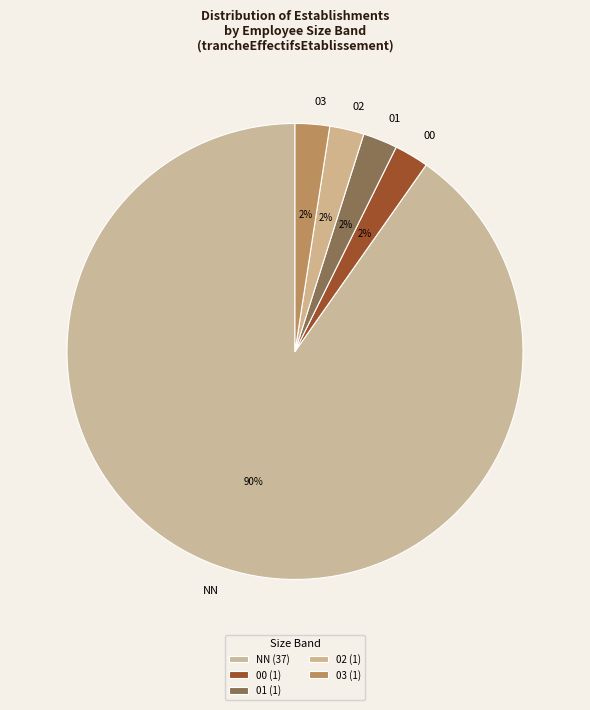

Does any single category account for the majority?

Yes